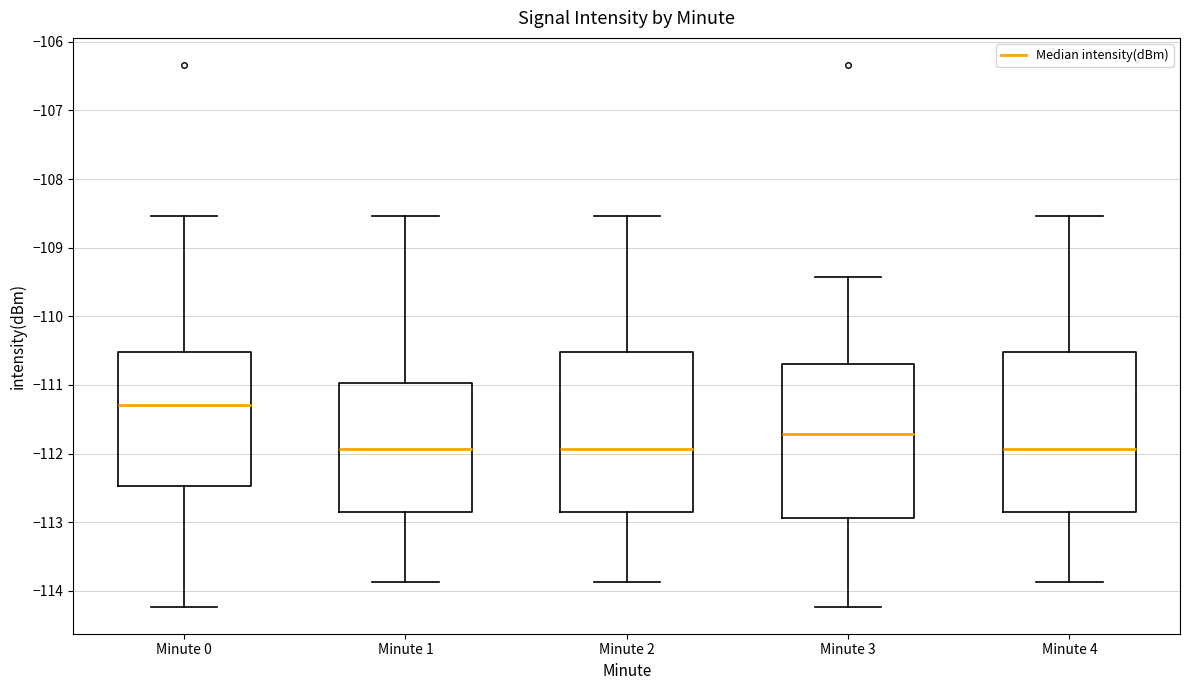

Which box's median line is the highest?

Minute 0